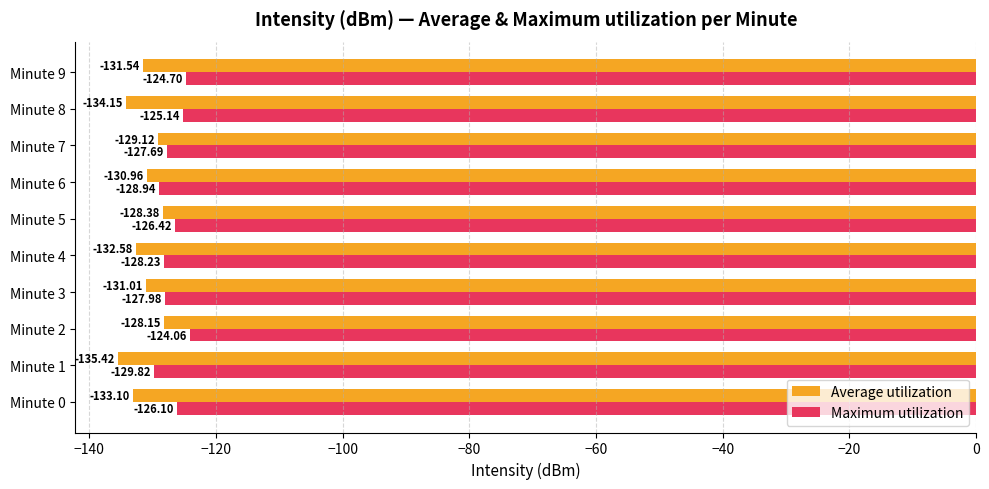

What is the sum of all Maximum utilization values?

-1269.1